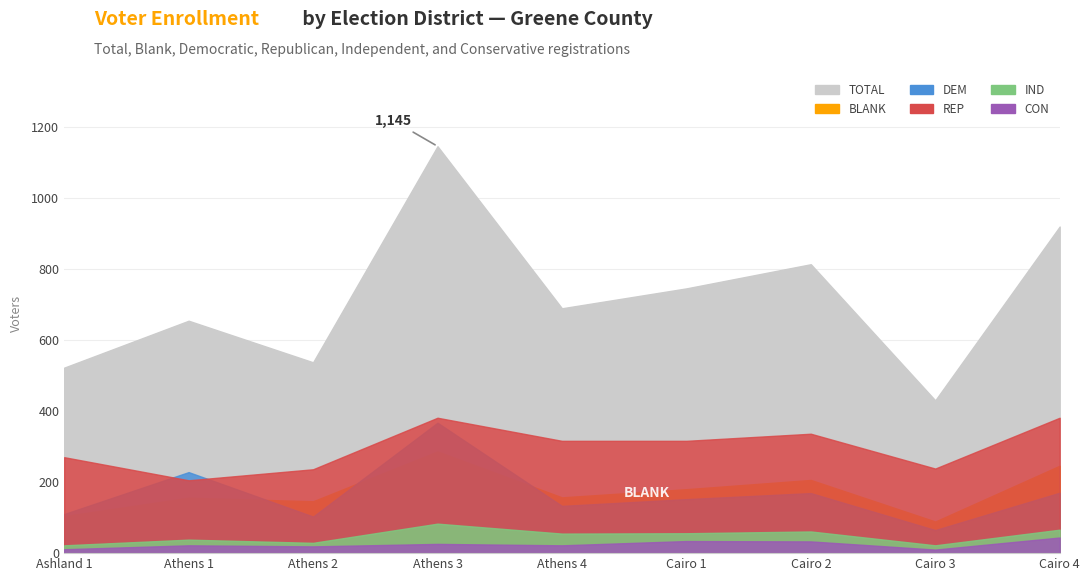

Rank the series by their maximum value, from highest to lowest.

TOTAL, REP, DEM, BLANK, IND, CON